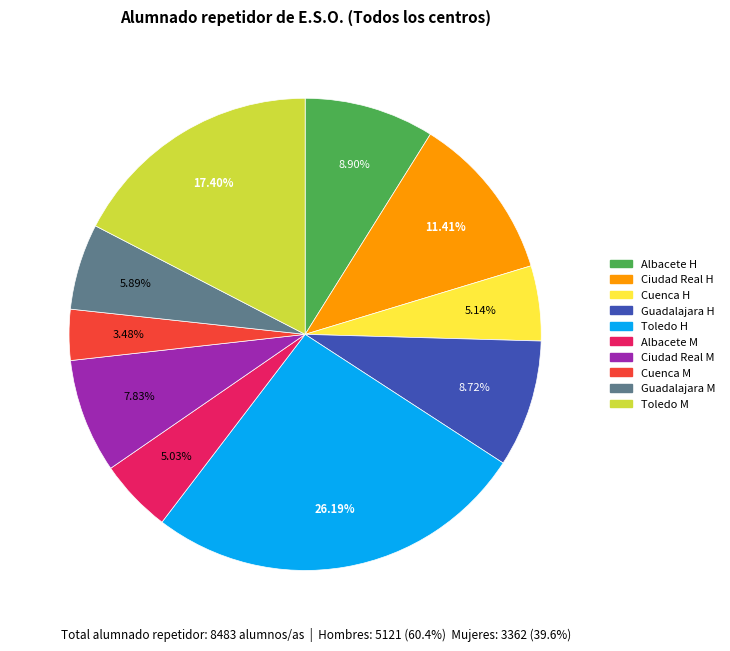

Is there a majority slice in this chart?

No